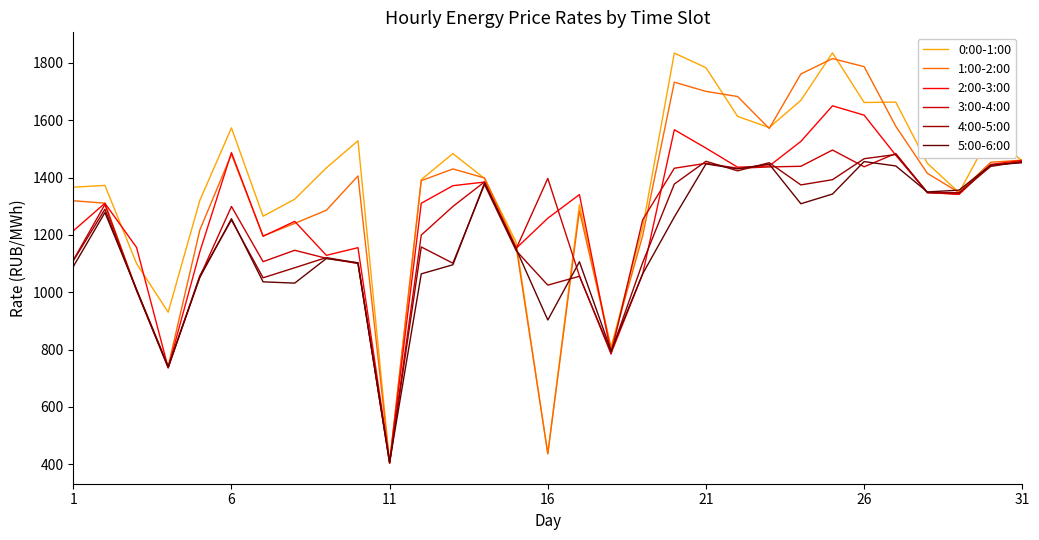

True or false: 5:00-6:00 and 1:00-2:00 intersect in this chart.

True